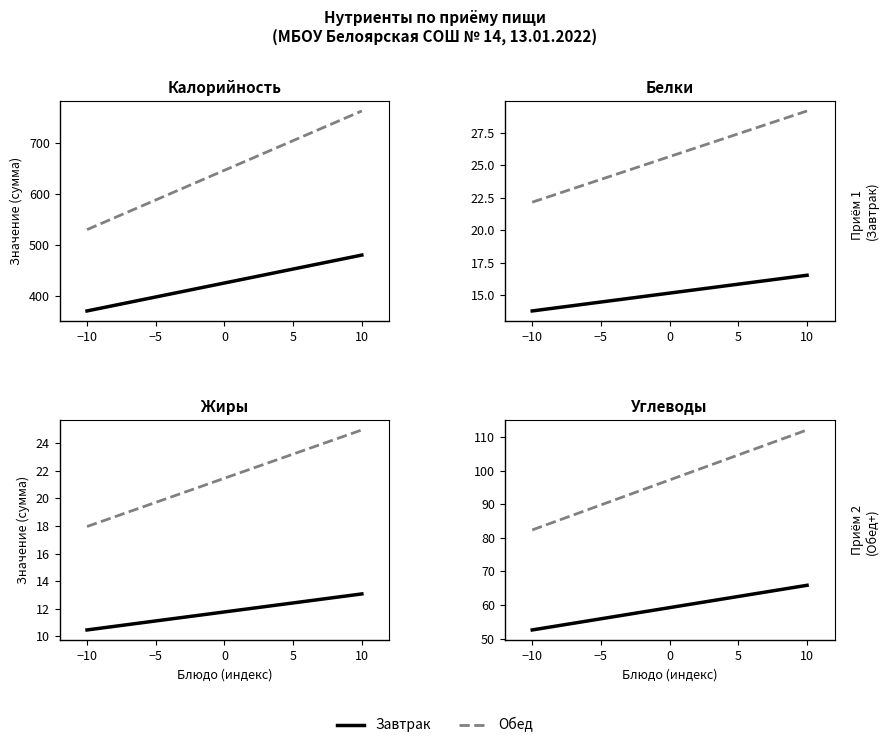

True or false: Завтрак and Обед cross at least once.

False